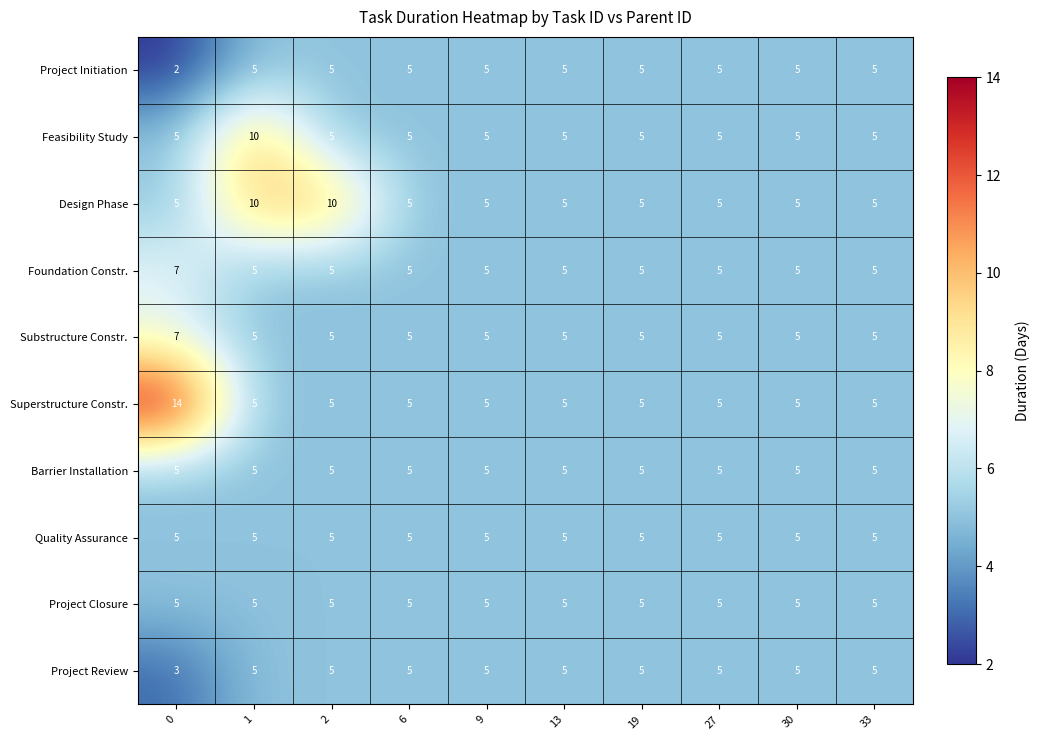

Which series has the widest spread of values?

Superstructure Constr.